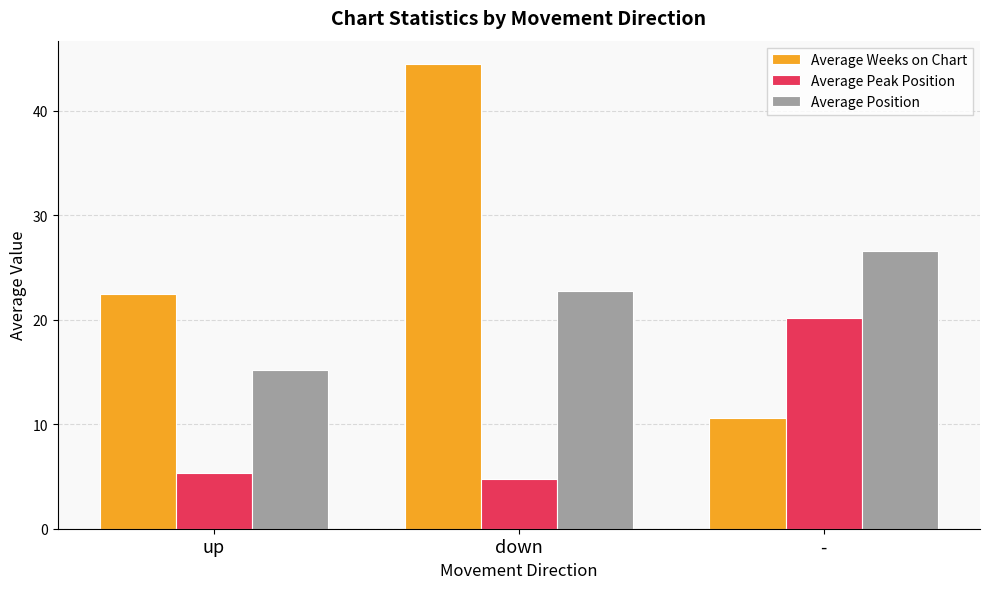

At which label does Average Position first exceed 22?

down